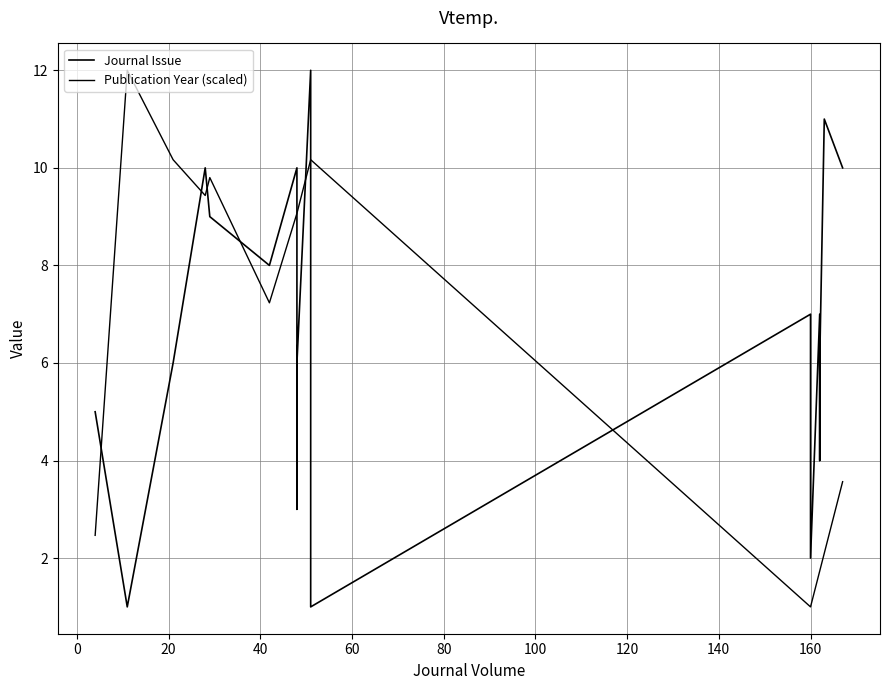

True or false: Journal Issue has more than 1 points higher than both neighbors.

True